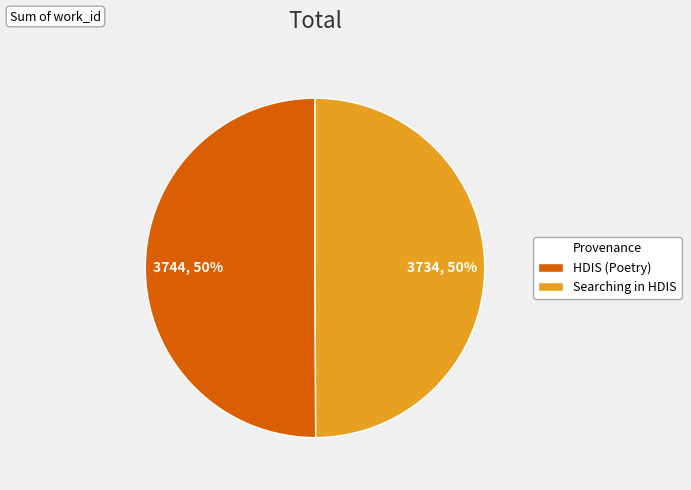

What is the ratio of the value at HDIS (Poetry) to the value at Searching in HDIS?

1.0